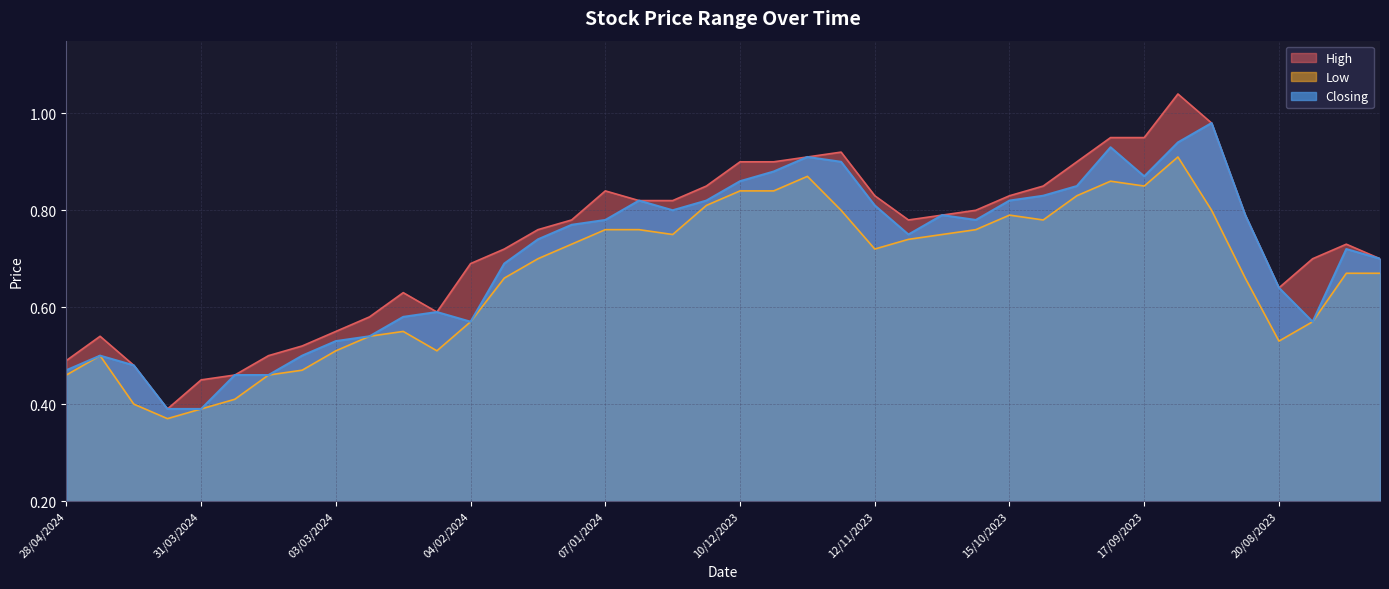

Which series has the largest total across all categories?

High